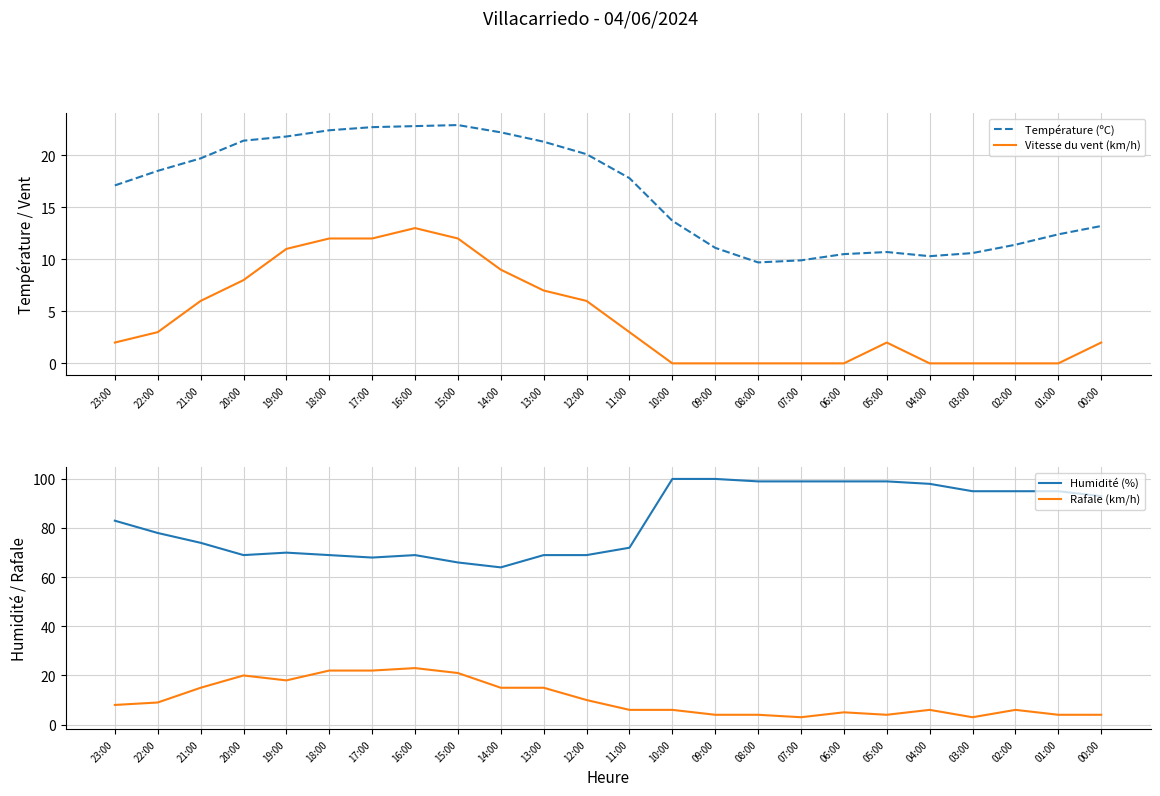

How many data points in Vitesse du vent (km/h) are above 3?

10